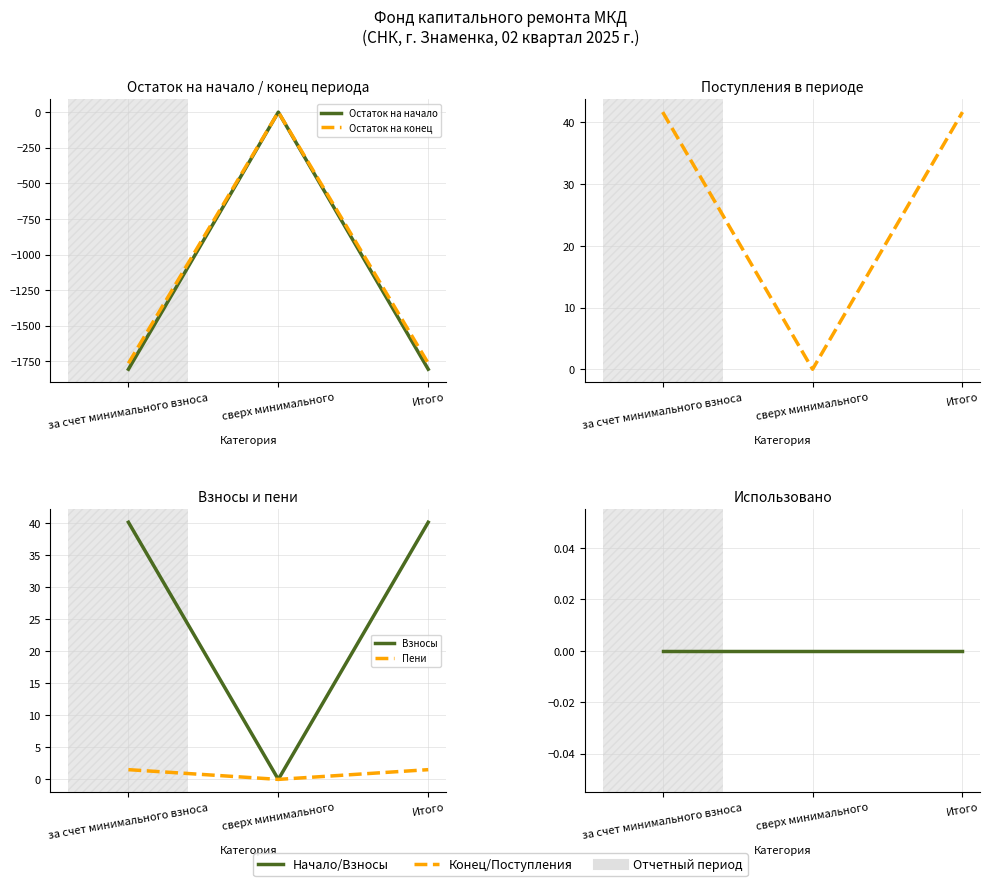

What value does the Остаток на конец series have at за счет минимального взноса?

-1763.9